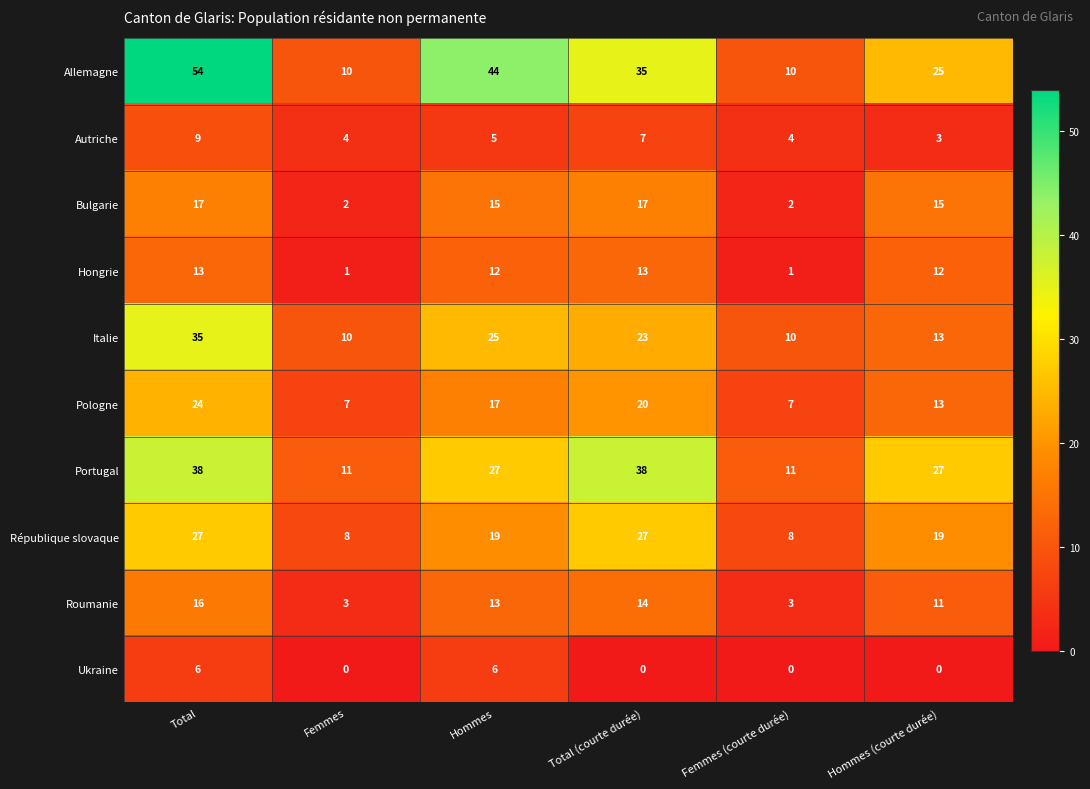

How many values in Ukraine are above zero?

2